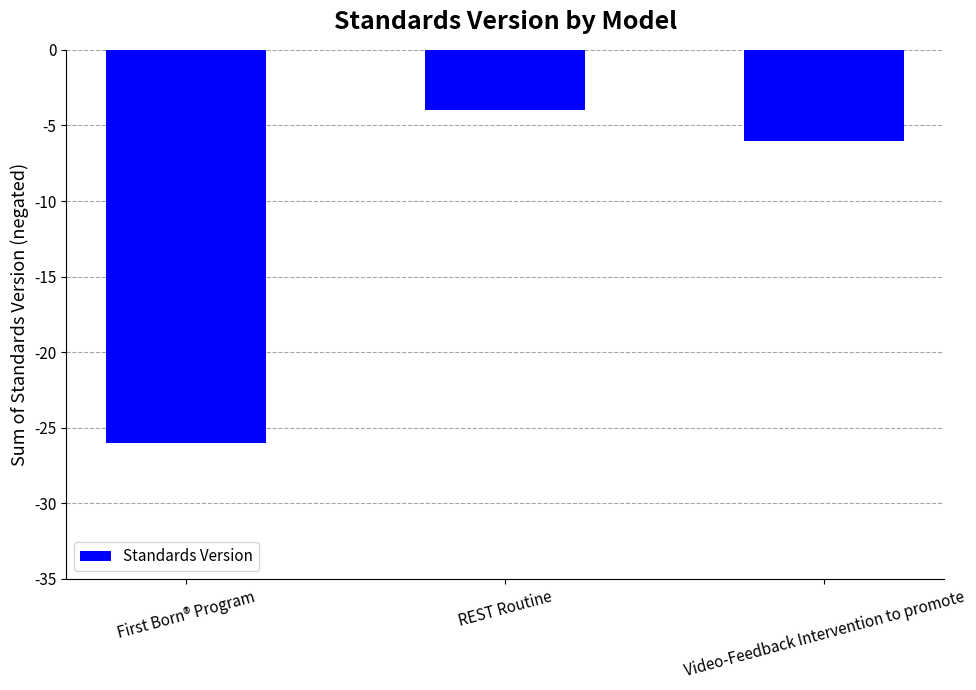

Reading left to right, transcribe all the data shown in this chart.

First Born® Program=-26	REST Routine=-4	Video-Feedback Intervention to promote=-6